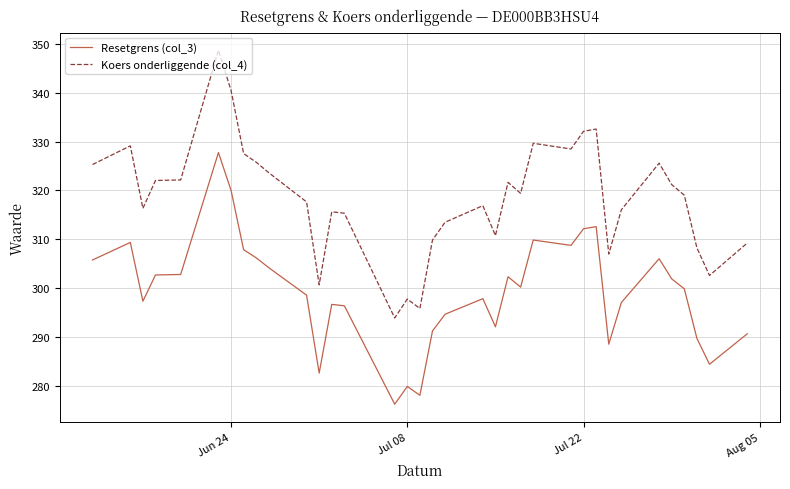

List the series in order of their peak value, highest first.

Koers onderliggende (col_4), Resetgrens (col_3)